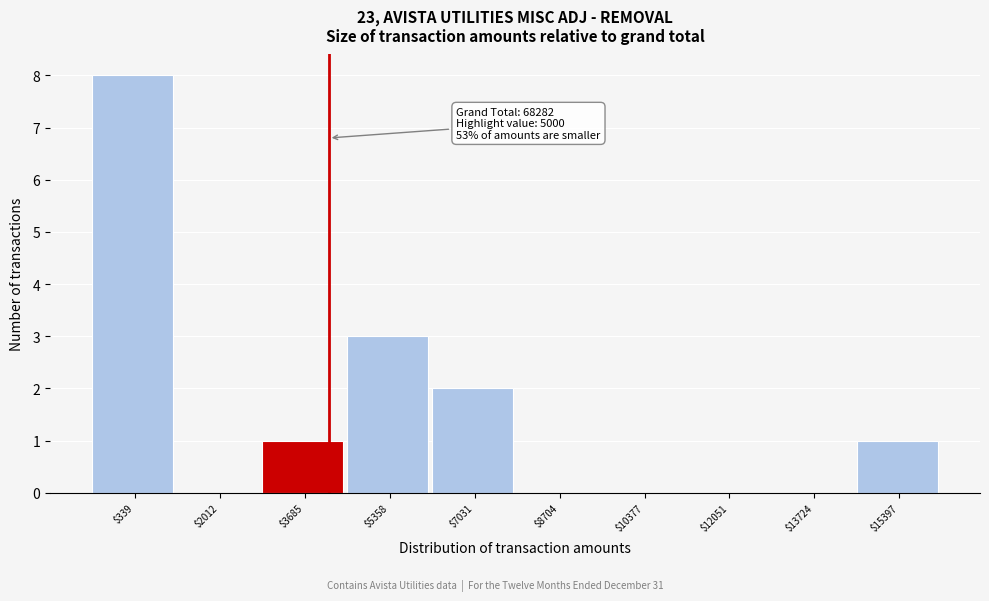

Where is the data nearest to the value 4?

$5358